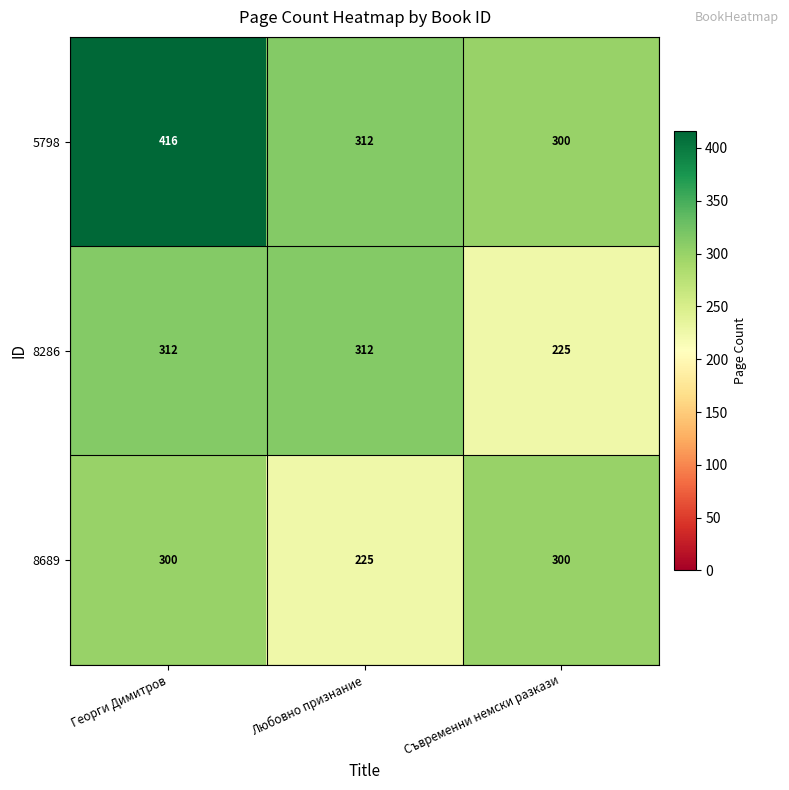

True or false: 5798 has a value of 143 at Георги Димитров.

False